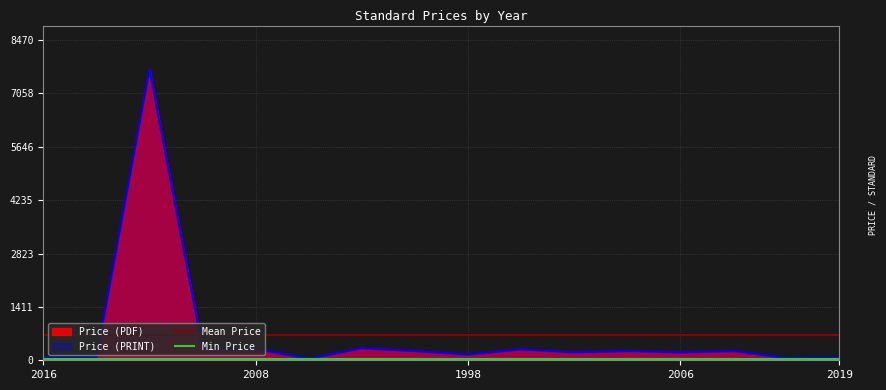

The Price (PRINT) series shows 244.0 at 1997. True or false?

True